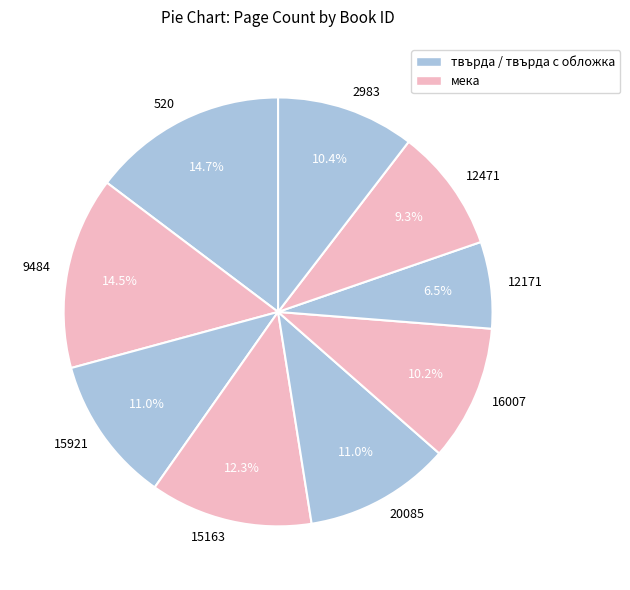

Combined, what portion of the pie is 12471 and 20085?

20.3%